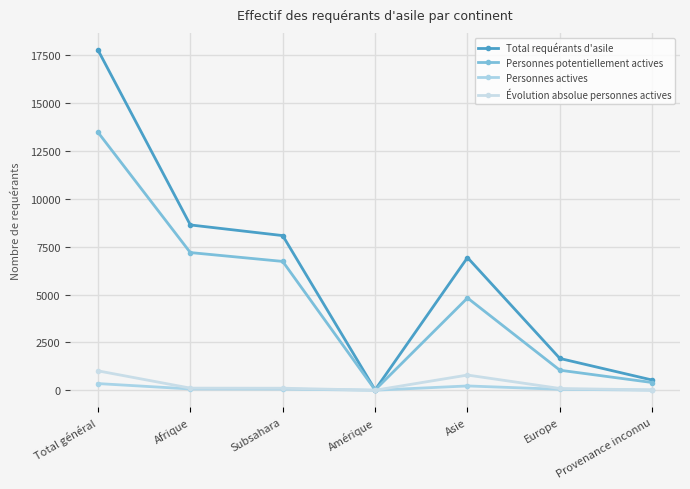

In Personnes actives, how many points are higher than both neighbors (excluding endpoints)?

1